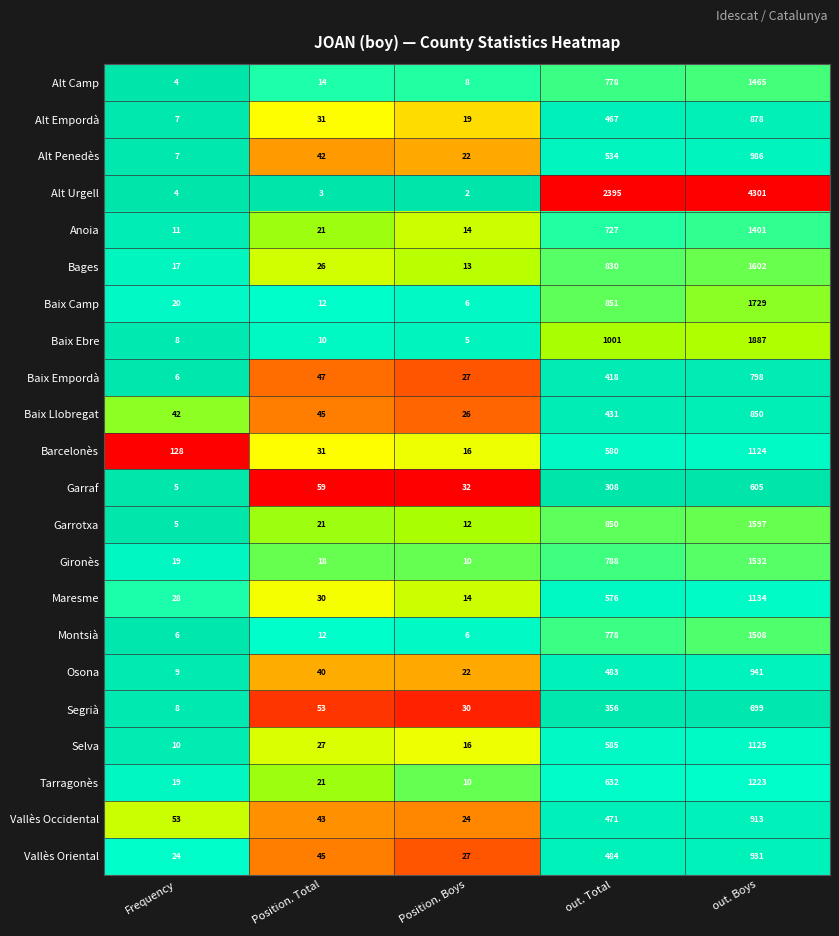

Which series has the largest range (max minus min)?

Alt Urgell